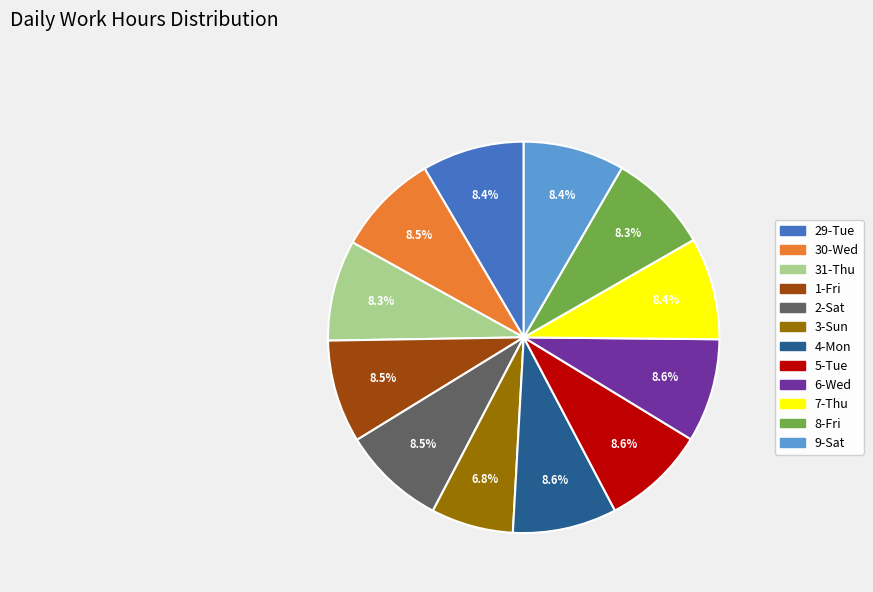

To the nearest percent, what is the average slice percentage?

8%